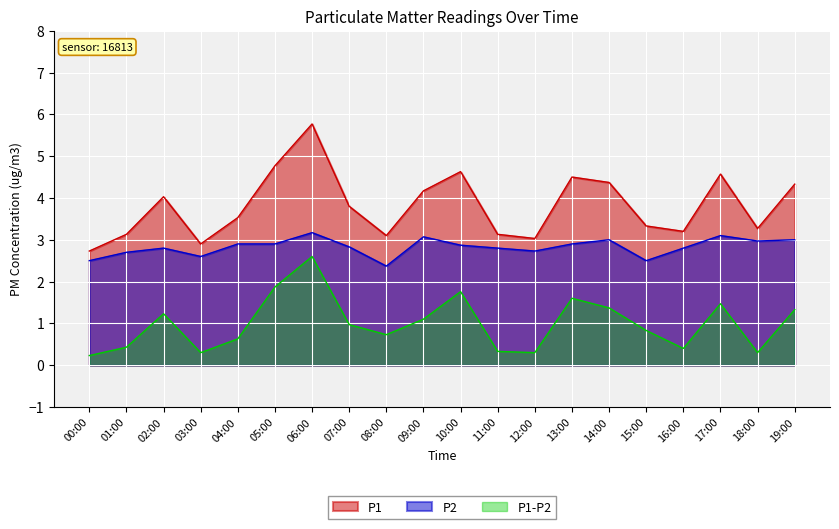

How many distinct data groups are displayed?

3